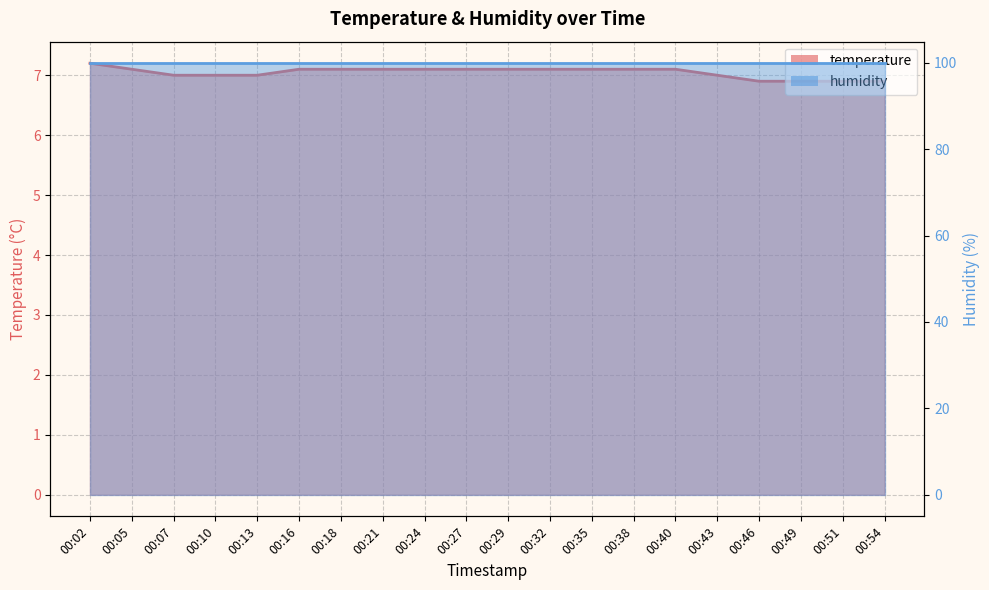

What is the difference between the maximum and minimum values?

0.3